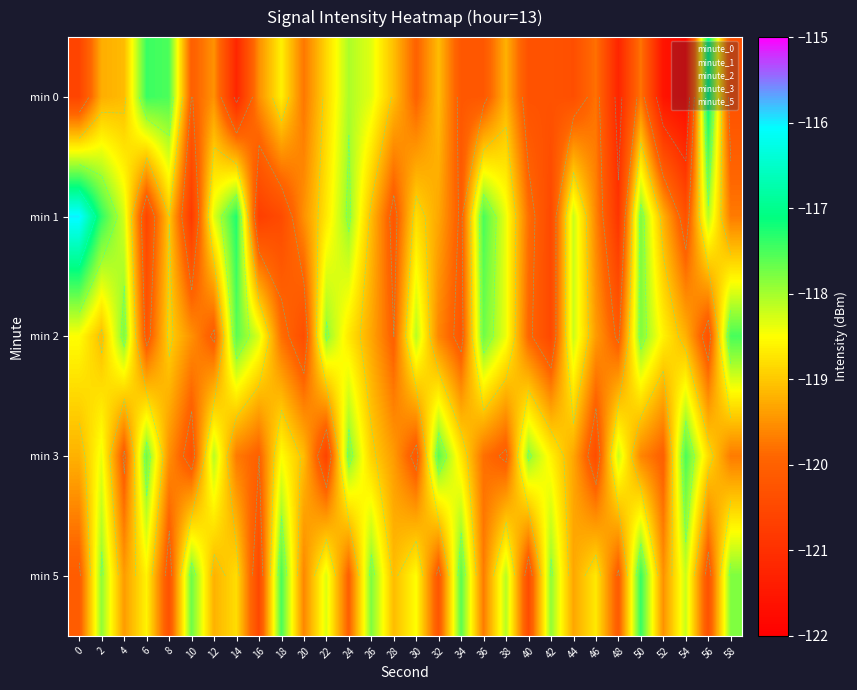

Is the value of minute_3 at 52 greater than the value of minute_1 at 14?

Yes